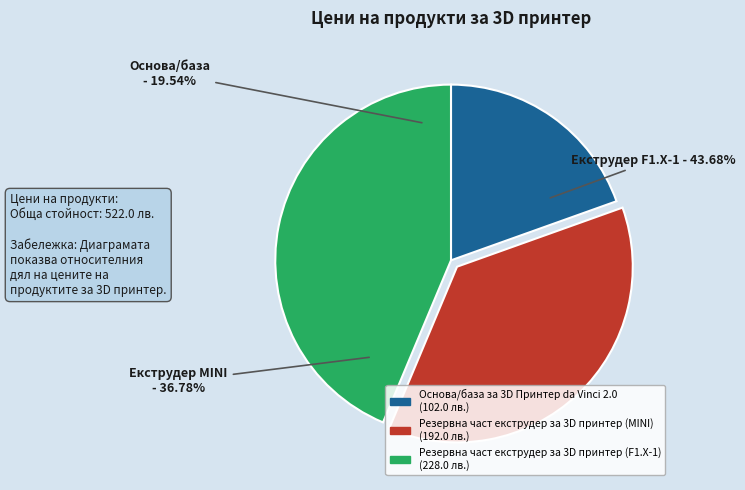

Is Резервна част екструдер за 3D принтер (F1.X-1) the majority of the pie?

No